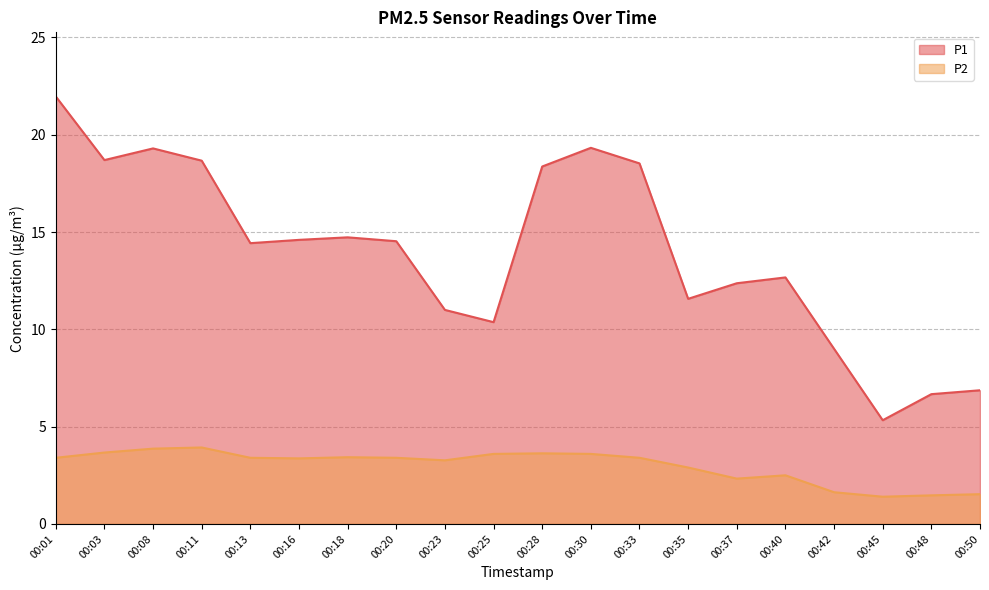

The value of P1 at 00:23 is 5.0. True or false?

False